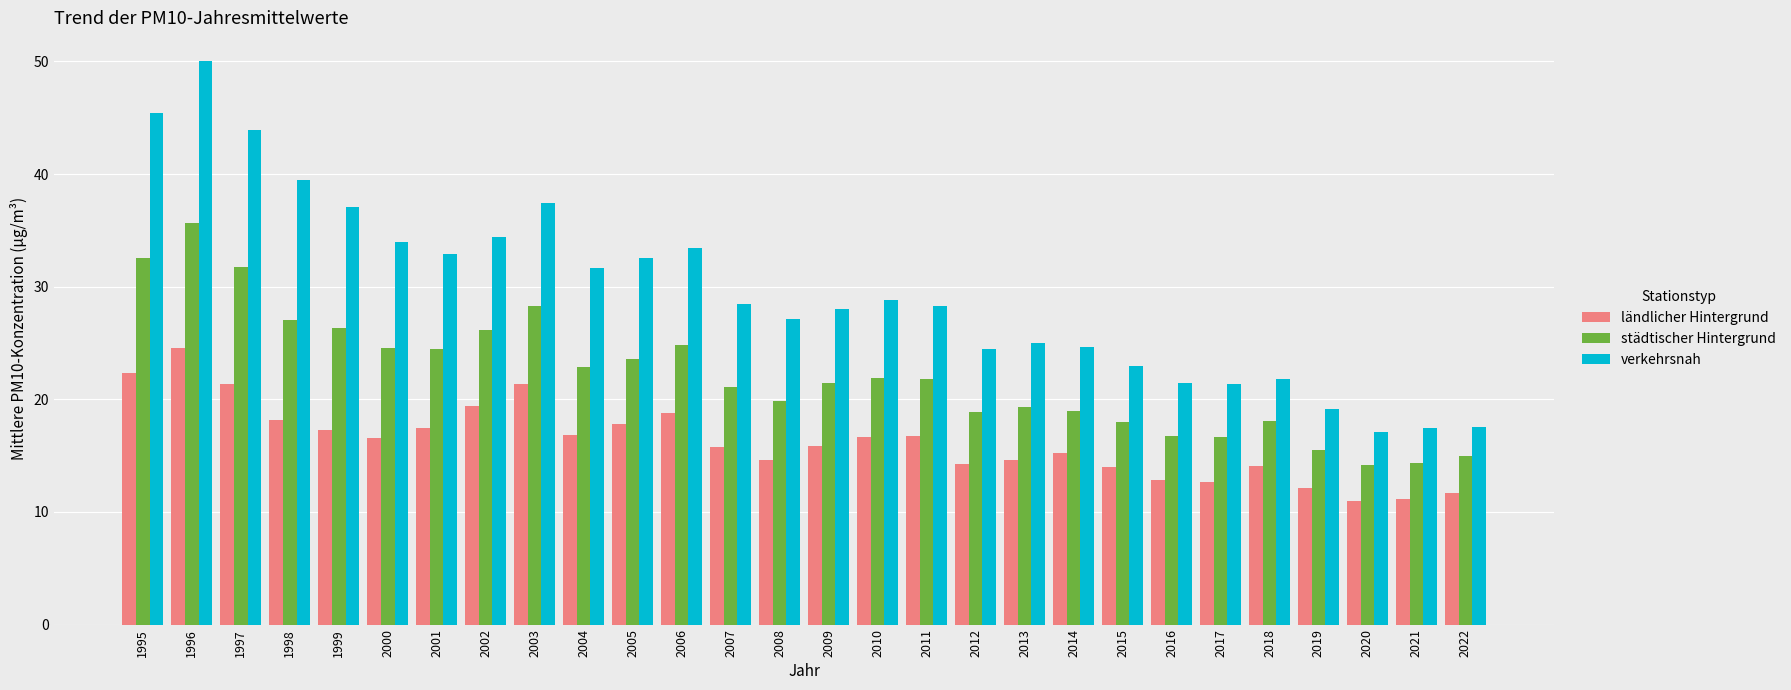

Which series has the largest range (max minus min)?

verkehrsnah